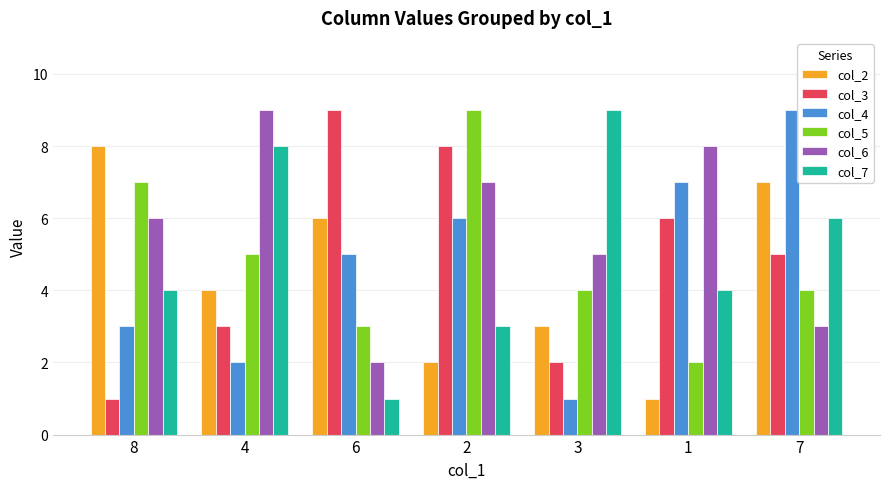

Rank the categories by col_3 value from highest to lowest.

6, 2, 1, 7, 4, 3, 8